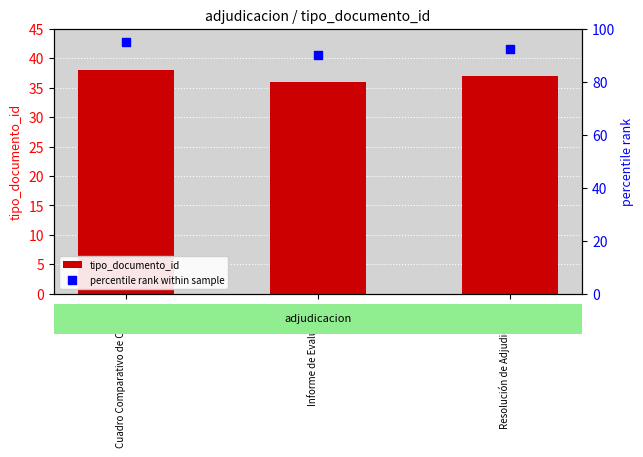

Which series has the largest total across all categories?

percentile rank within sample